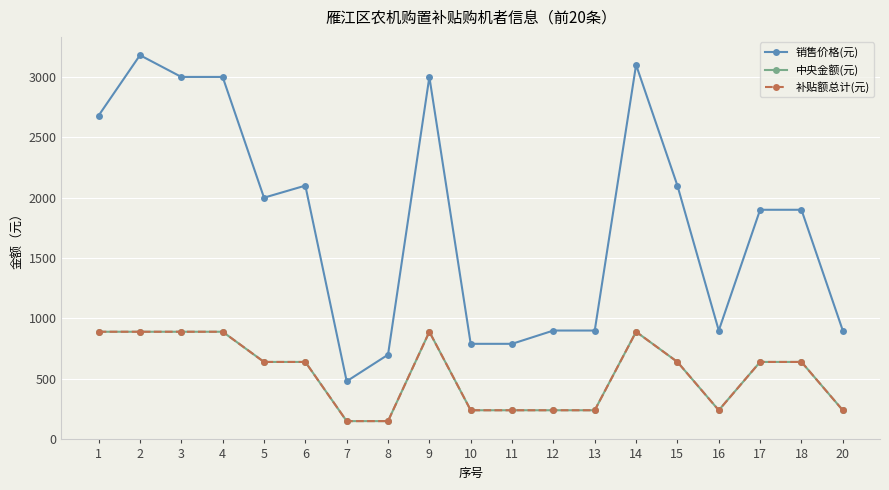

Does the chart have visible grid lines?

Yes